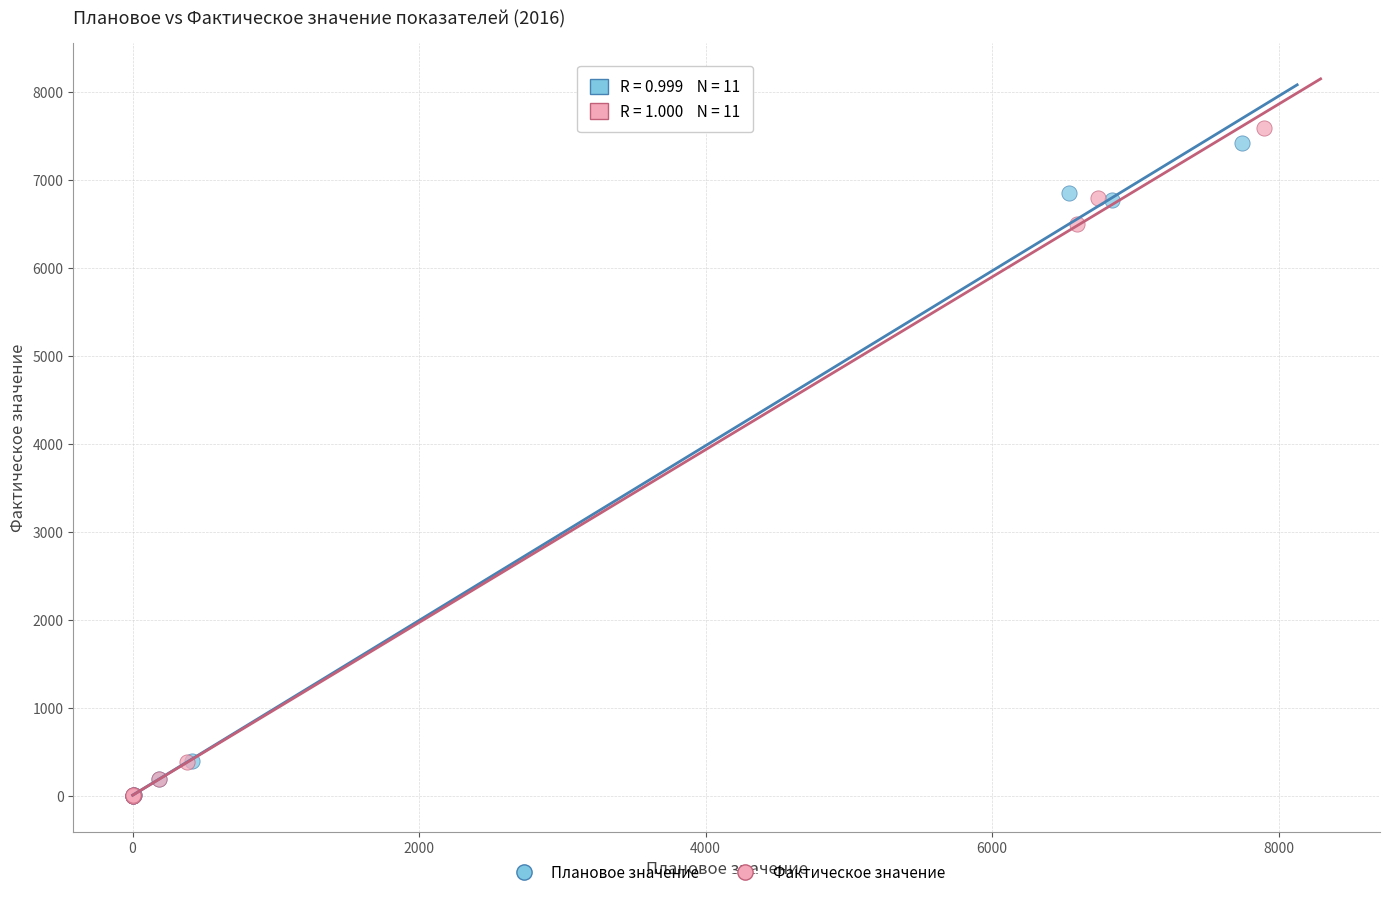

Which series reaches the maximum Y coordinate?

Фактическое значение